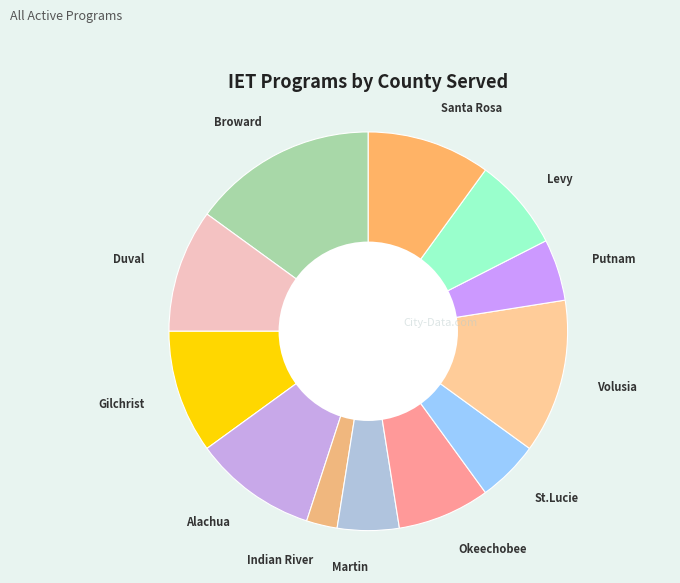

How many slices are in this pie chart?

12